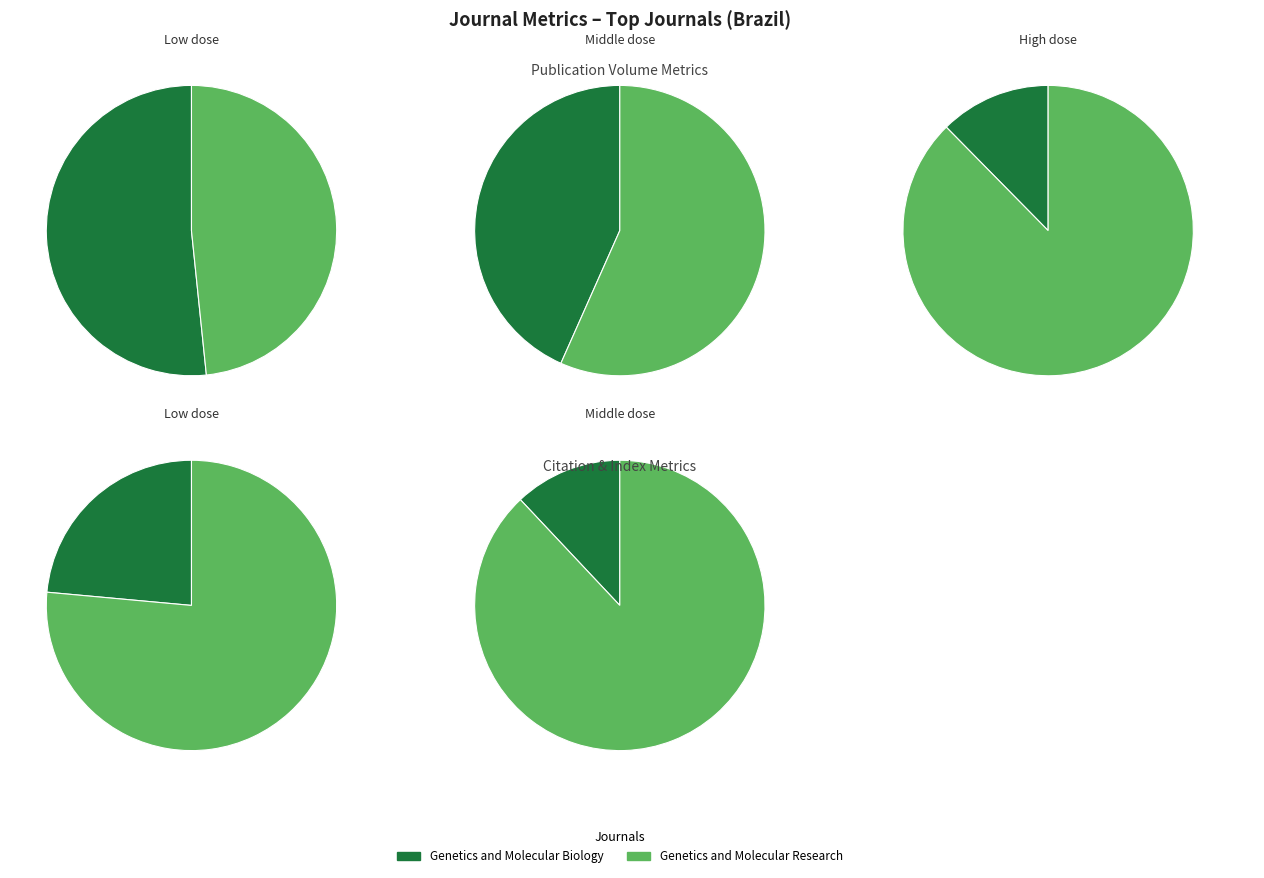

Combined, what portion of the pie is Genetics and Molecular Research and Genetics and Molecular Biology?

100.0%